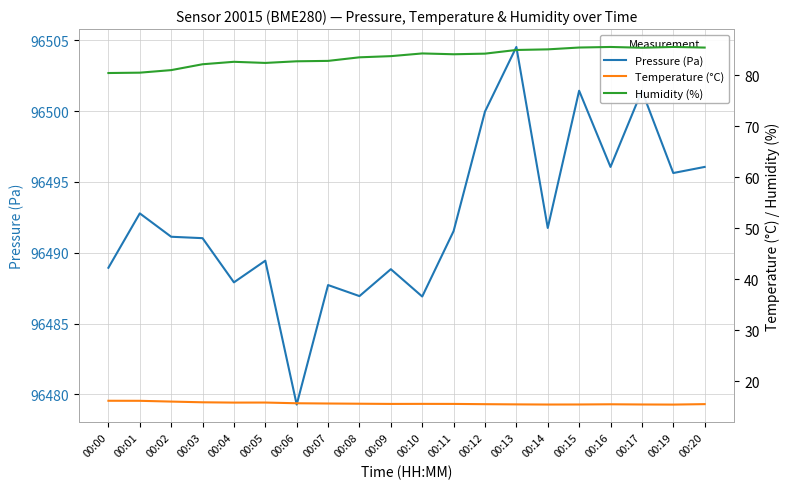

What is the sum of all temperature values?

312.7